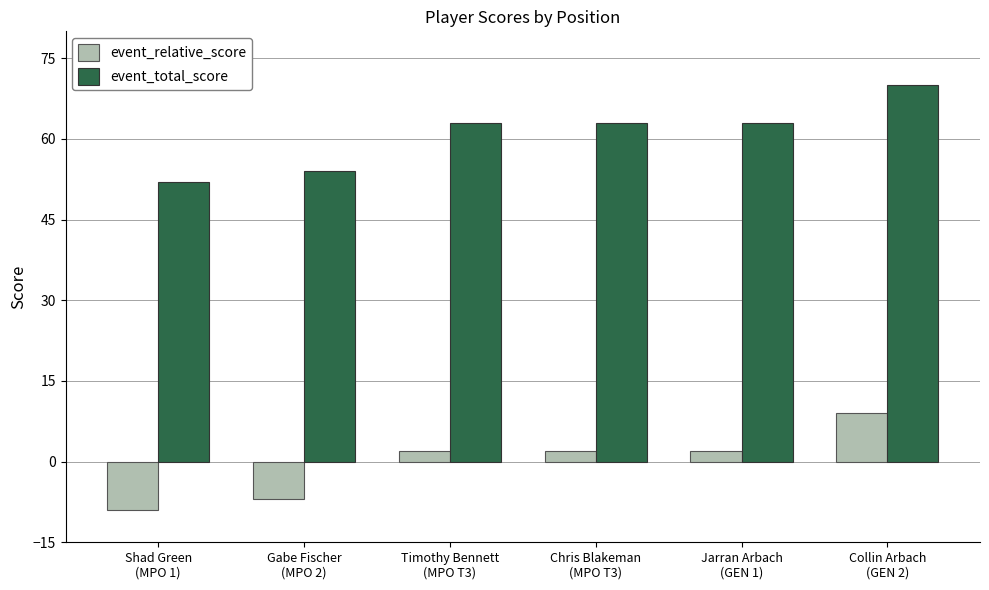

Count the number of data series in this chart.

2